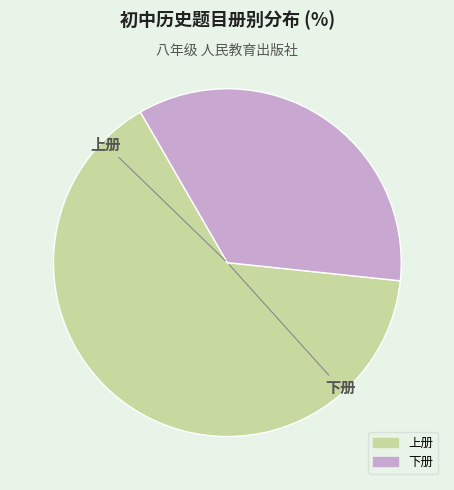

Rank the categories by value from highest to lowest.

上册, 下册